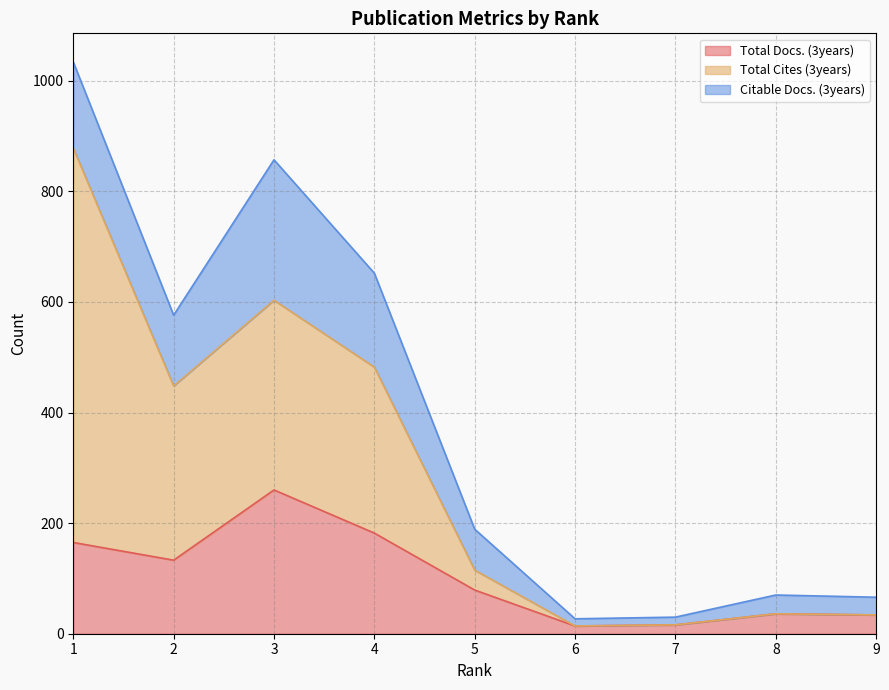

At which label is Total Docs. (3years) closest to 137?

2